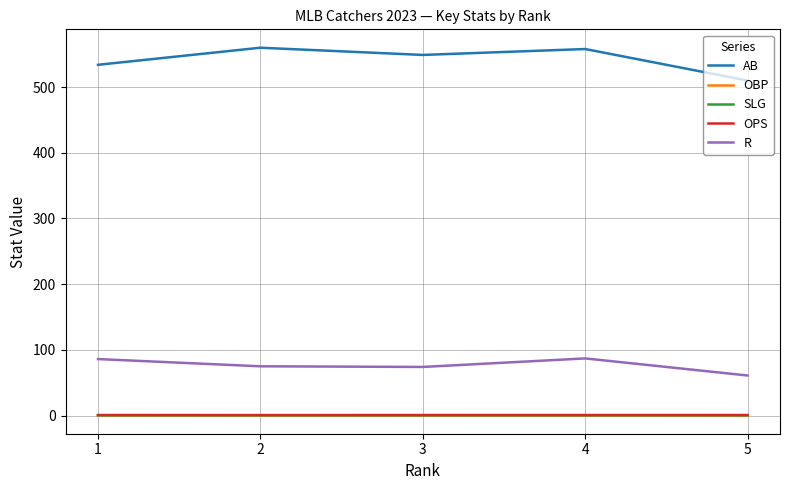

The value of R at 4 is 142.2. True or false?

False